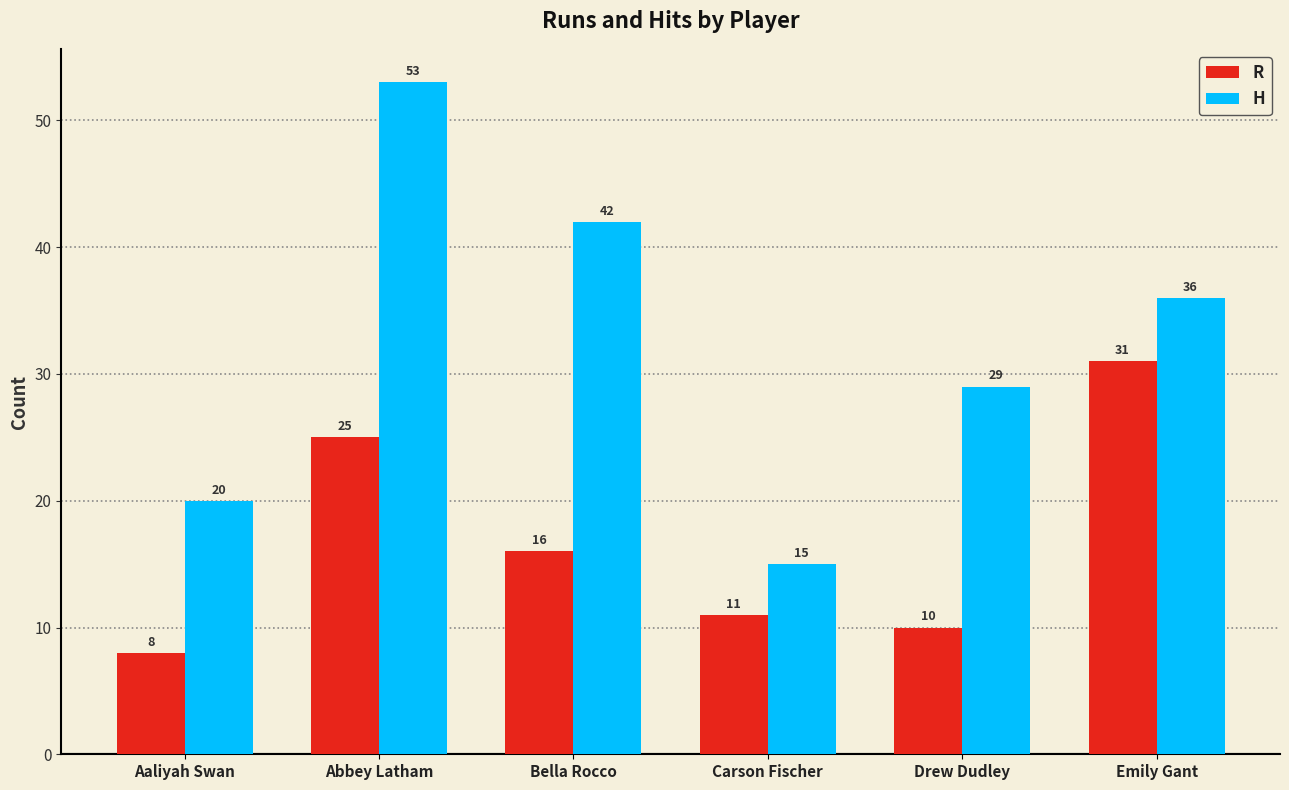

At which label is R closest to 19?

Bella Rocco